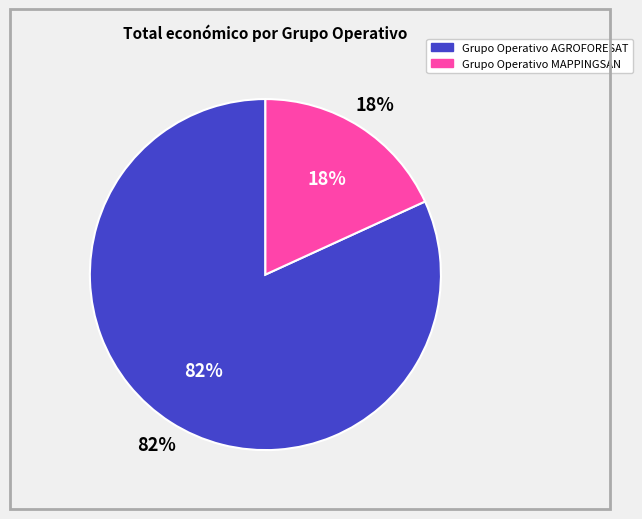

Which slice is the largest?

Grupo Operativo AGROFORESAT